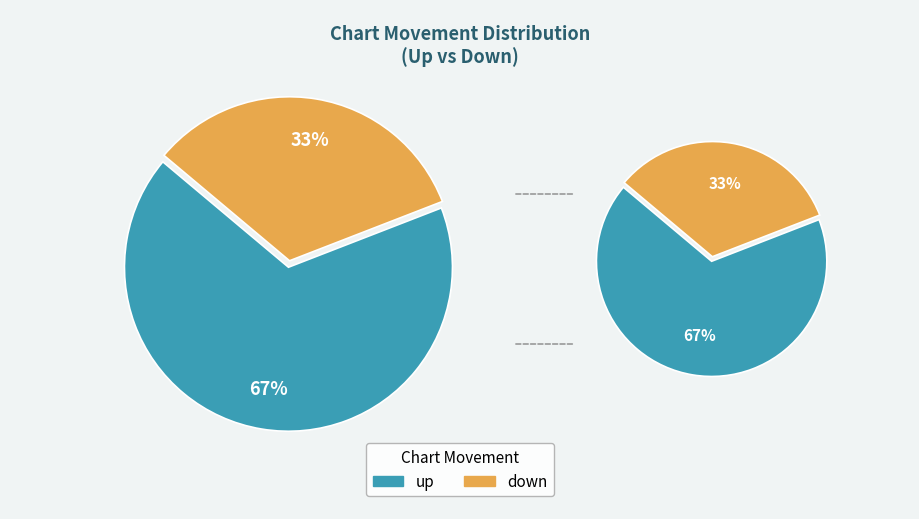

The down slice represents 33% of the pie. True or false?

True